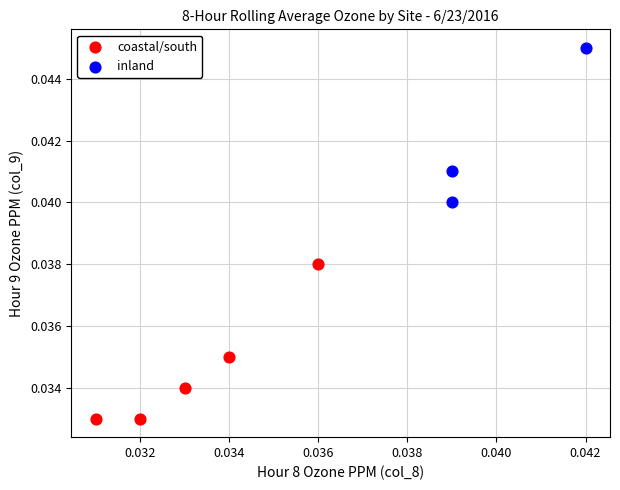

What are all the series names shown in the legend?

coastal/south, inland